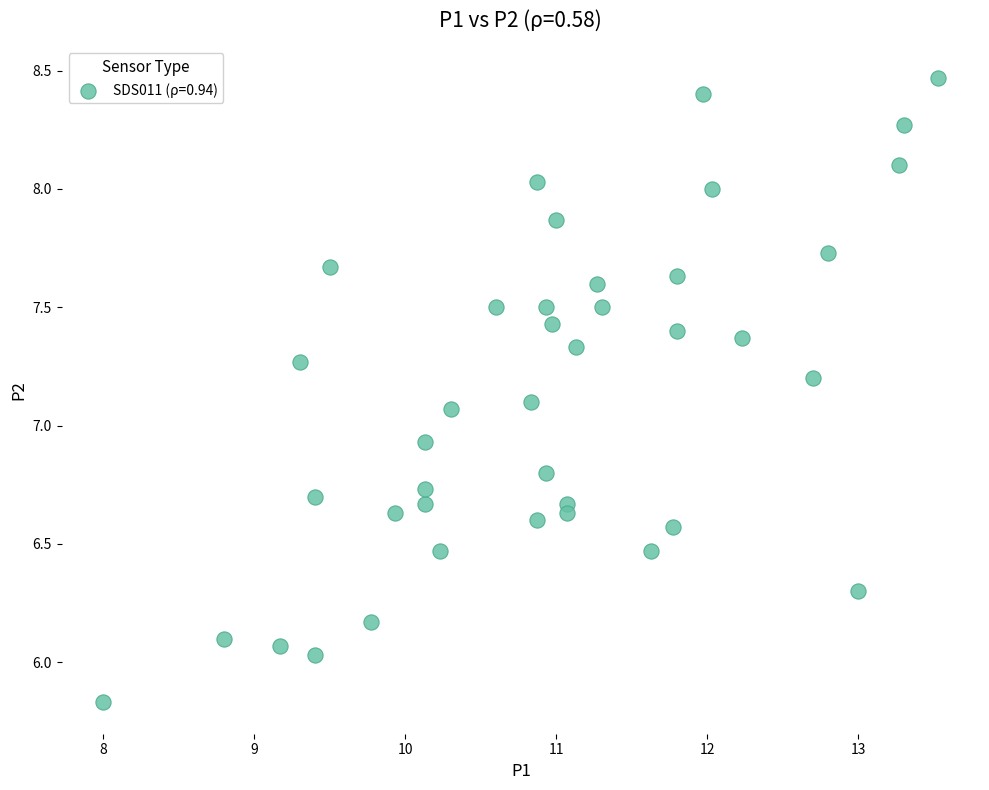

What is the range of X values (max minus min)?

5.5